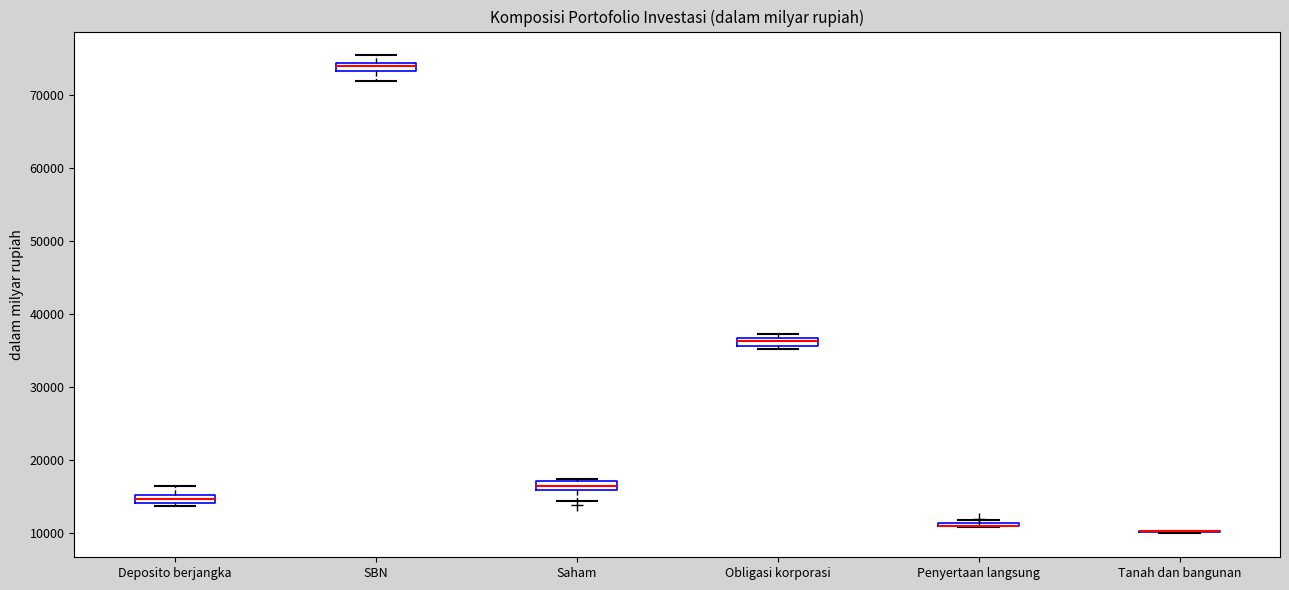

Where does the upper whisker of the box for Deposito berjangka end on the y-axis? The values are not printed on the chart, so give them approximately, as read against the axis.

16000